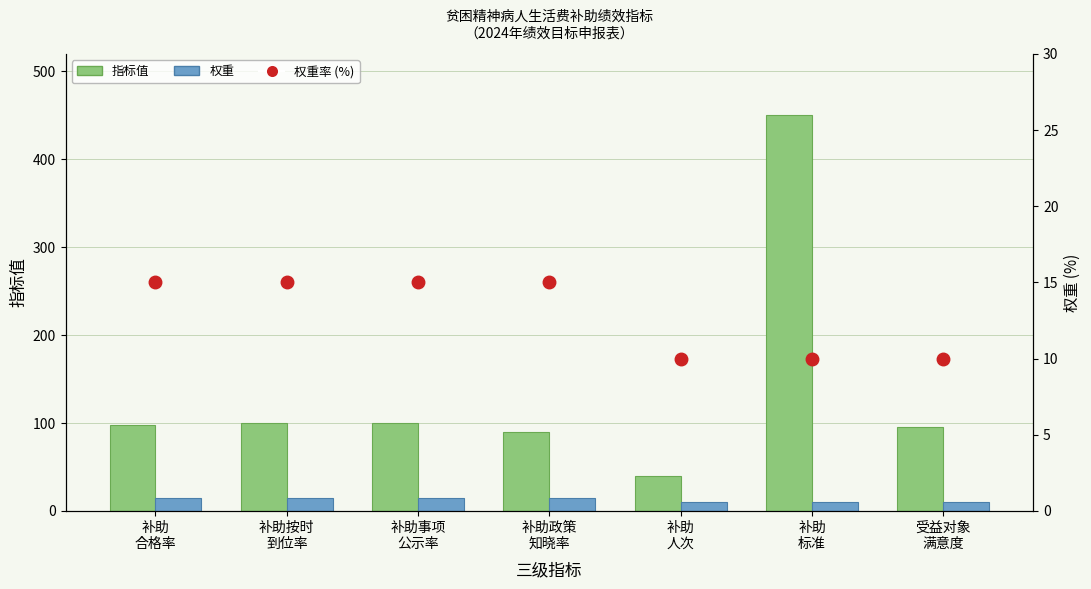

What is the difference between the maximum and minimum values in the 权重 series?

5